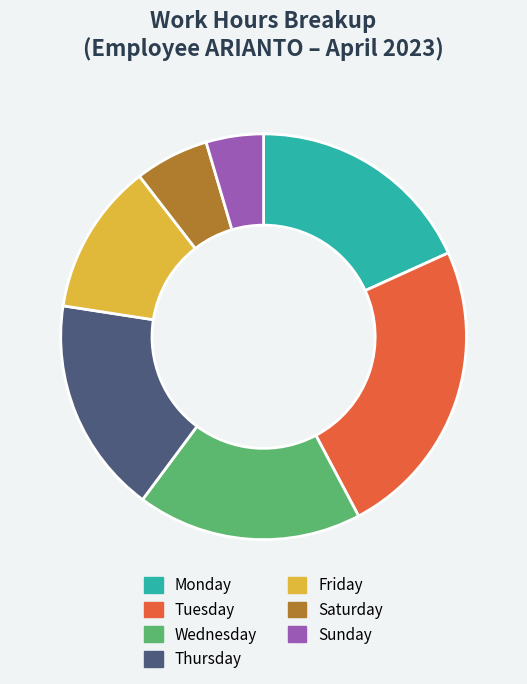

The Thursday slice represents 6% of the pie. True or false?

False